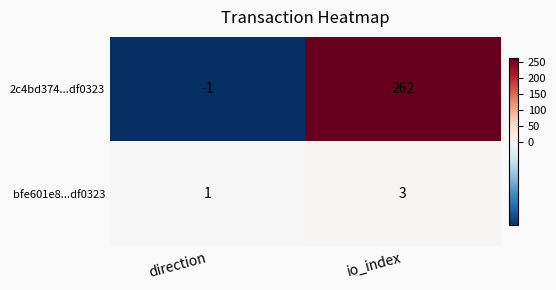

Reading left to right, what are all the values shown in this chart?

2c4bd374...df0323: direction=-1	io_index=262
bfe601e8...df0323: direction=1	io_index=3